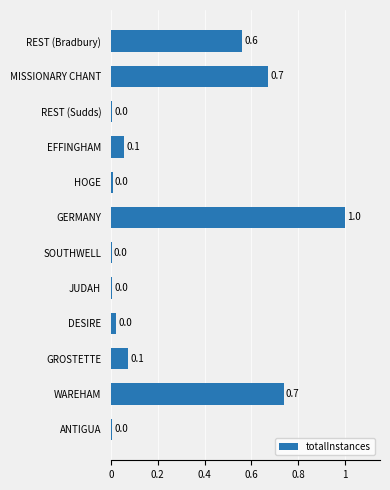

What is the average value?

0.3